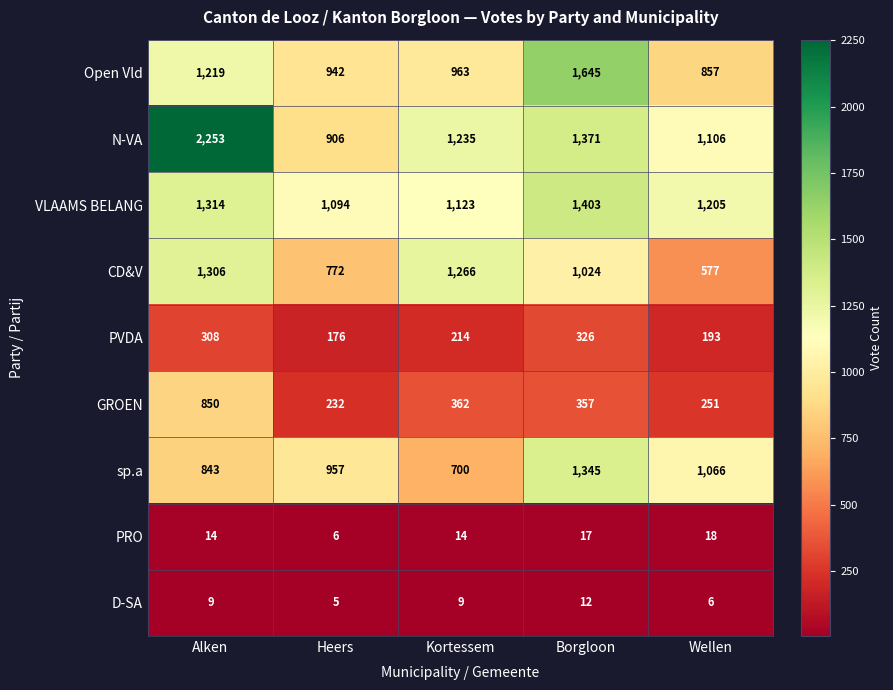

Which category has the lowest value across all series?

Heers